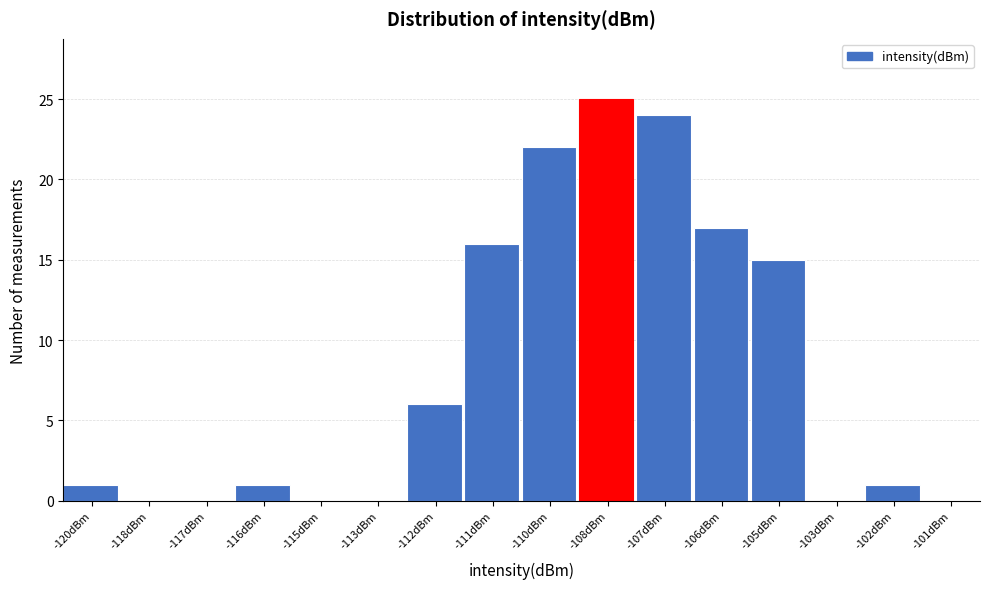

Reading left to right, what are all the values shown in this chart?

-120dBm=1	-118dBm=0	-117dBm=0	-116dBm=1	-115dBm=0	-113dBm=0	-112dBm=6	-111dBm=16	-110dBm=22	-108dBm=25	-107dBm=24	-106dBm=17	-105dBm=15	-103dBm=0	-102dBm=1	-101dBm=0